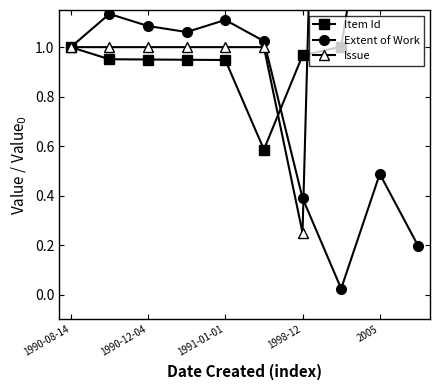

How many interior local valleys does the Extent of Work series have?

2